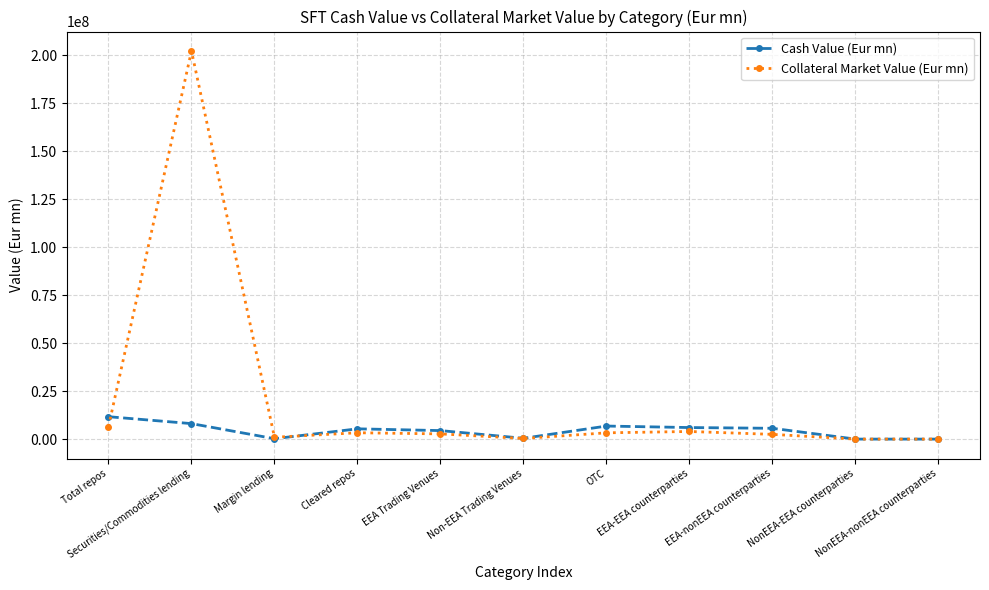

Where does the Cash Value (Eur mn) series first go above 5359819?

Total repos